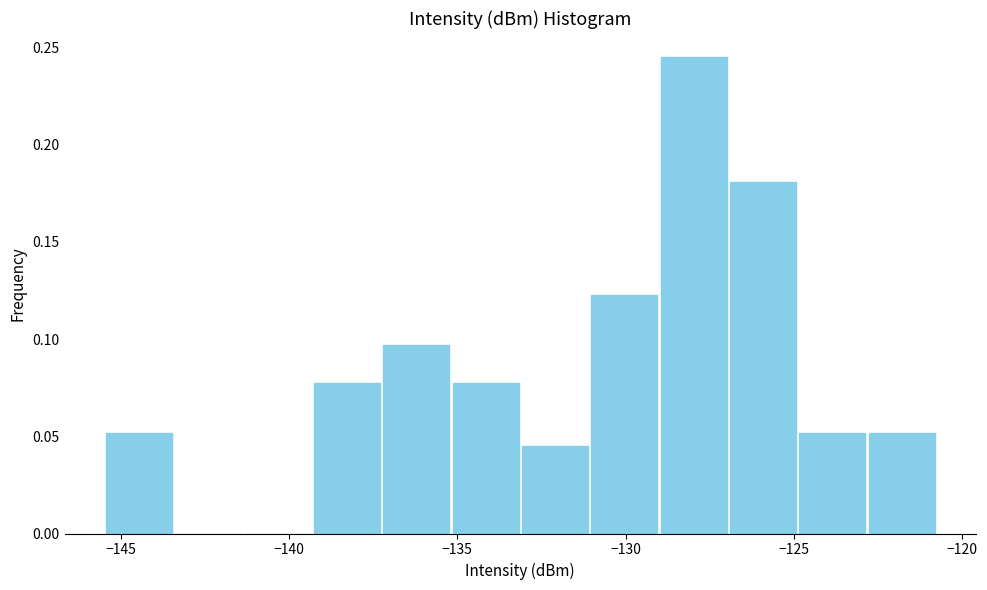

Reading left to right, transcribe this chart: for each bar, give the range it covers on the x-axis and its height. Neither the bar edges nor the heights are printed on the chart, so give them approximately, as read against the axes.

-145.5 to -143.5: 0.050
-143.5 to -141.5: 0
-141.5 to -139.5: 0
-139.5 to -137.5: 0.075
-137.5 to -135.0: 0.095
-135.0 to -133.0: 0.075
-133.0 to -131.0: 0.045
-131.0 to -129.0: 0.125
-129.0 to -127.0: 0.245
-127.0 to -125.0: 0.180
-125.0 to -123.0: 0.050
-123.0 to -121.0: 0.050